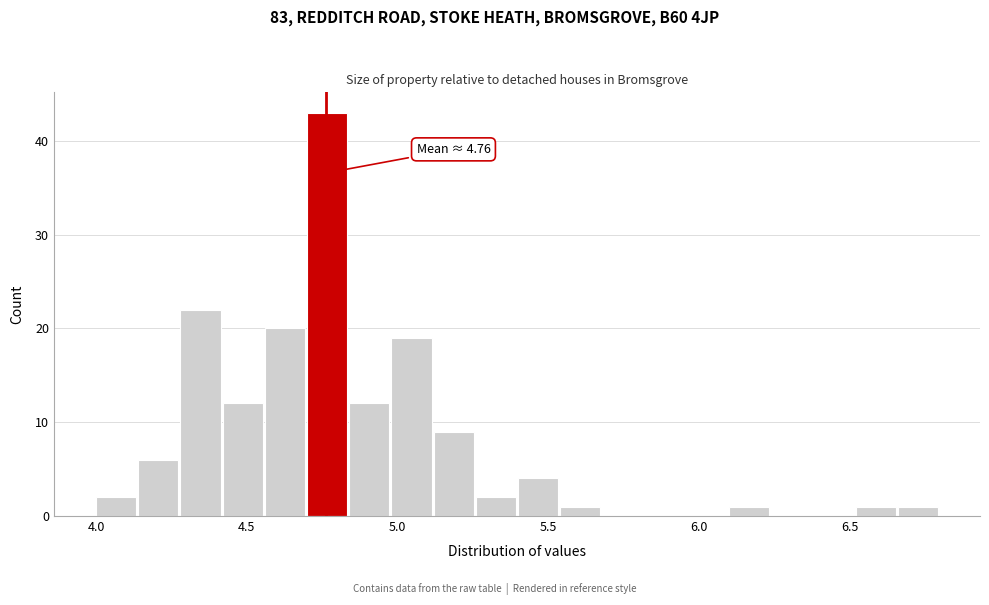

Around what value on the x-axis is the tallest bar? Give the approximate position of its centre, as read against the axis.

4.75